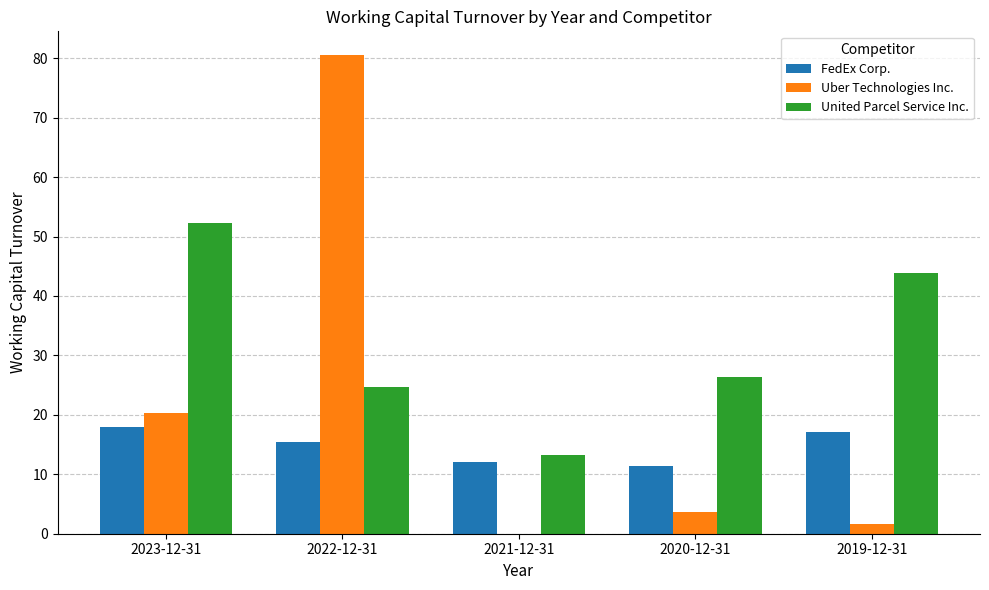

What is the highest value of the United Parcel Service Inc. series?

52.4